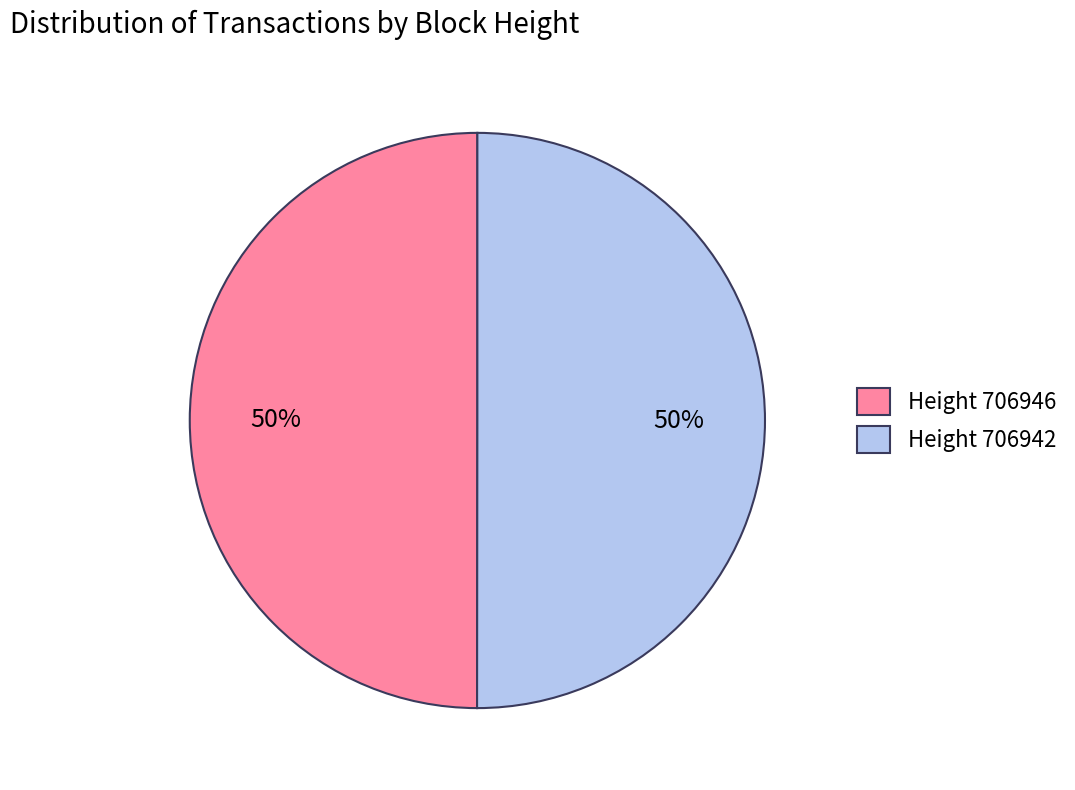

The Height 706942 slice represents 43% of the pie. True or false?

False